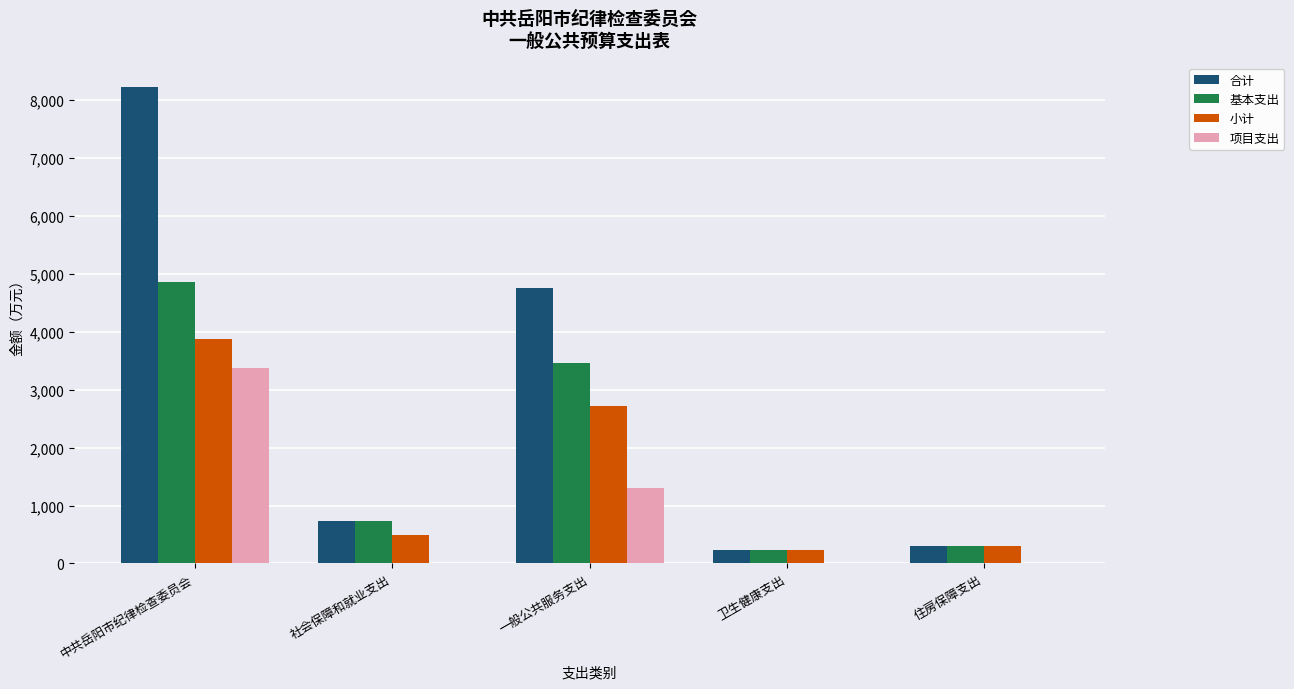

Which series has the widest spread of values?

合计